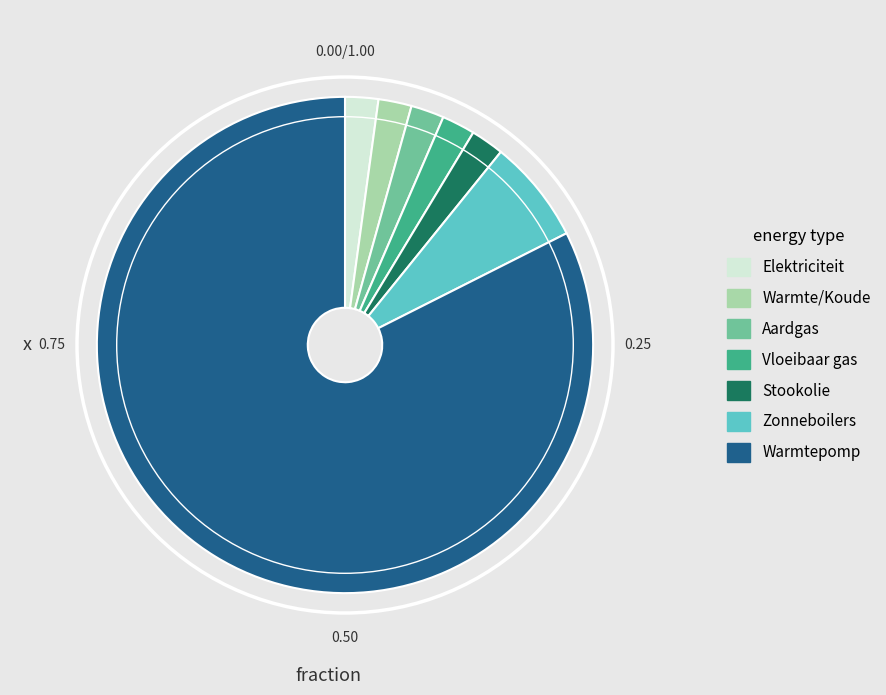

Does Elektriciteit represent more than half of the total?

No